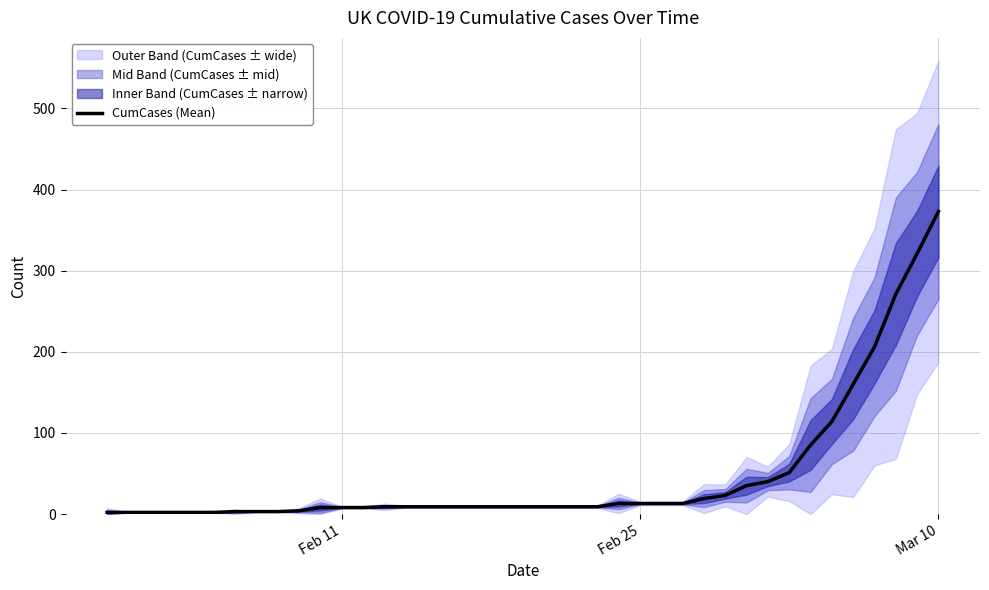

Reading left to right, list all the values displayed in this chart.

2	2	2	2	2	2	3	3	3	4	8	8	8	9	9	9	9	9	9	9	9	9	9	9	13	13	13	13	19	23	35	40	51	85	114	160	206	271	321	373